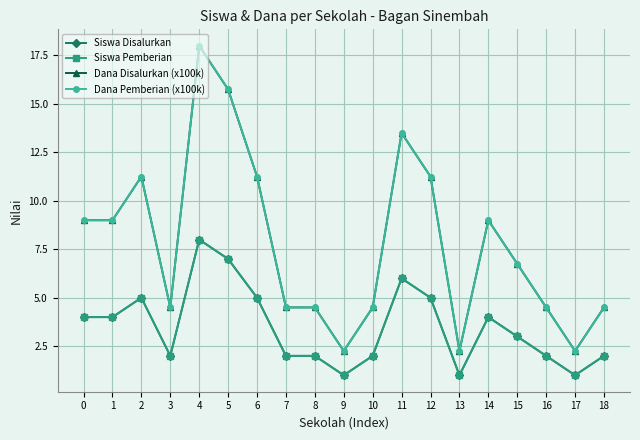

What is the difference between the second highest and minimum values in the Siswa Disalurkan series?

6.0